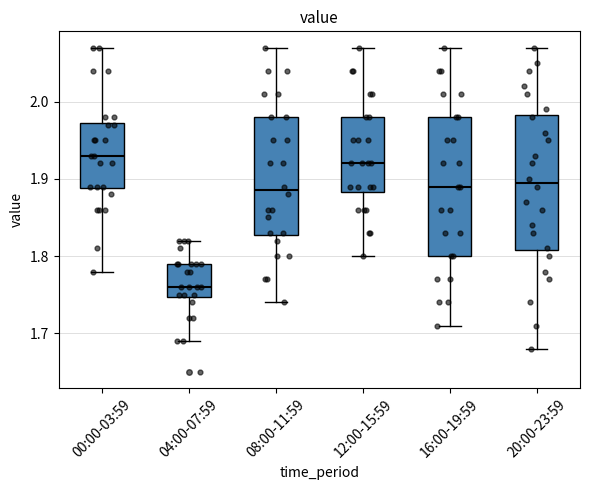

Reading left to right, read every box against the y-axis: the position of its median line, the range the box covers, and the ends of its whiskers. The values are not printed on the chart, so give them approximately, as read against the axis.

00:00-03:59: median 1.93, box 1.89 to 1.97, whiskers 1.78 to 2.07
04:00-07:59: median 1.76, box 1.75 to 1.79, whiskers 1.69 to 1.82
08:00-11:59: median 1.89, box 1.83 to 1.98, whiskers 1.74 to 2.07
12:00-15:59: median 1.92, box 1.88 to 1.98, whiskers 1.80 to 2.07
16:00-19:59: median 1.89, box 1.80 to 1.98, whiskers 1.71 to 2.07
20:00-23:59: median 1.90, box 1.81 to 1.98, whiskers 1.68 to 2.07